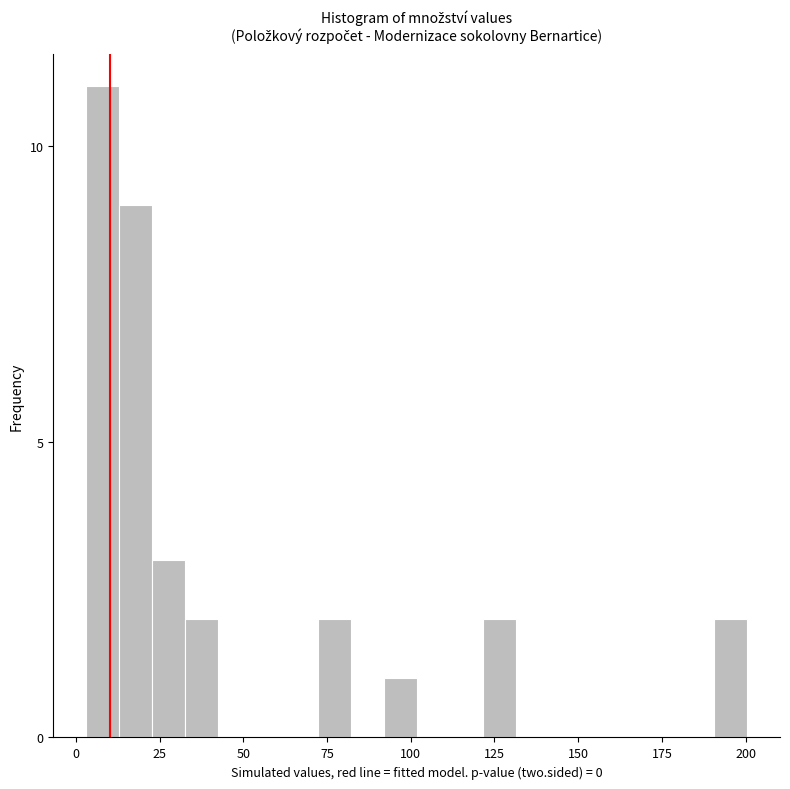

Read against the x-axis, roughly where is the centre of the tallest bar?

10